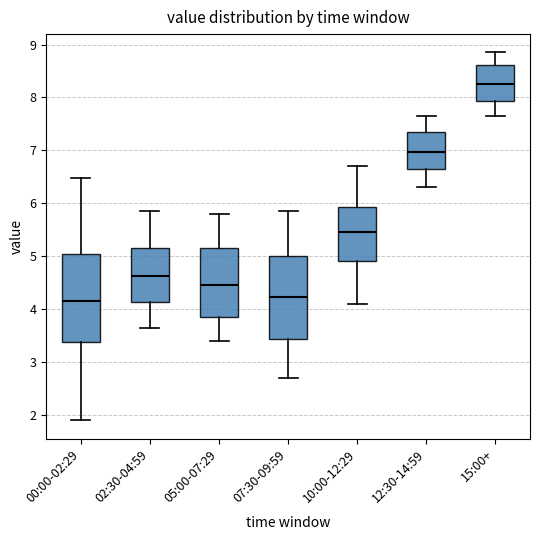

Reading left to right, transcribe this box plot: for each box, give where its median line is, the range the box spans, and where its two whiskers end, as read against the y-axis. The values are not printed on the chart, so give them approximately, as read against the axis.

00:00-02:29: median 4.2, box 3.4 to 5.0, whiskers 1.9 to 6.5
02:30-04:59: median 4.6, box 4.1 to 5.2, whiskers 3.7 to 5.9
05:00-07:29: median 4.5, box 3.9 to 5.2, whiskers 3.4 to 5.8
07:30-09:59: median 4.2, box 3.4 to 5.0, whiskers 2.7 to 5.9
10:00-12:29: median 5.5, box 4.9 to 5.9, whiskers 4.1 to 6.7
12:30-14:59: median 7.0, box 6.7 to 7.4, whiskers 6.3 to 7.7
15:00+: median 8.3, box 7.9 to 8.6, whiskers 7.7 to 8.9